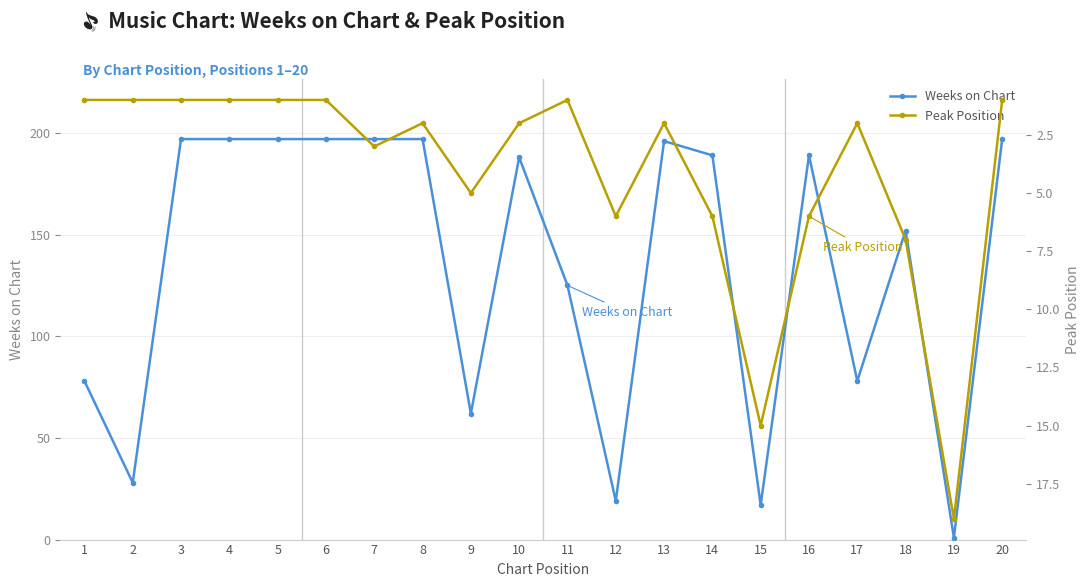

Where is the first local maximum for Peak Position?

7